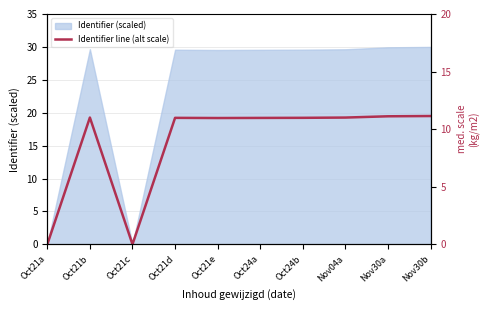

Reading left to right, extract all data points from this chart.

0.0	19.3	0.0	19.2	19.2	19.2	19.2	19.3	19.5	19.5